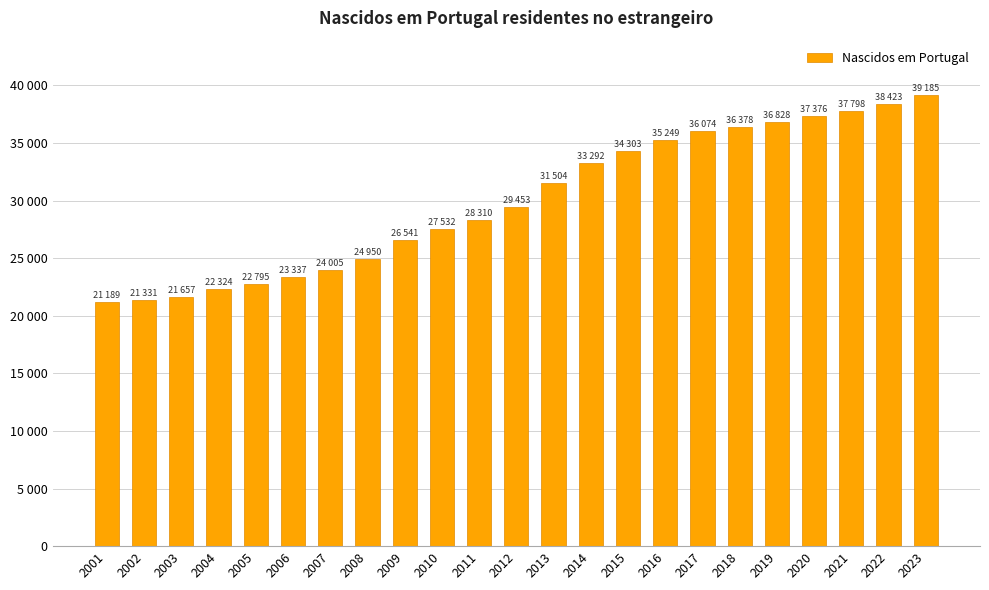

Does the chart contain any negative values?

No